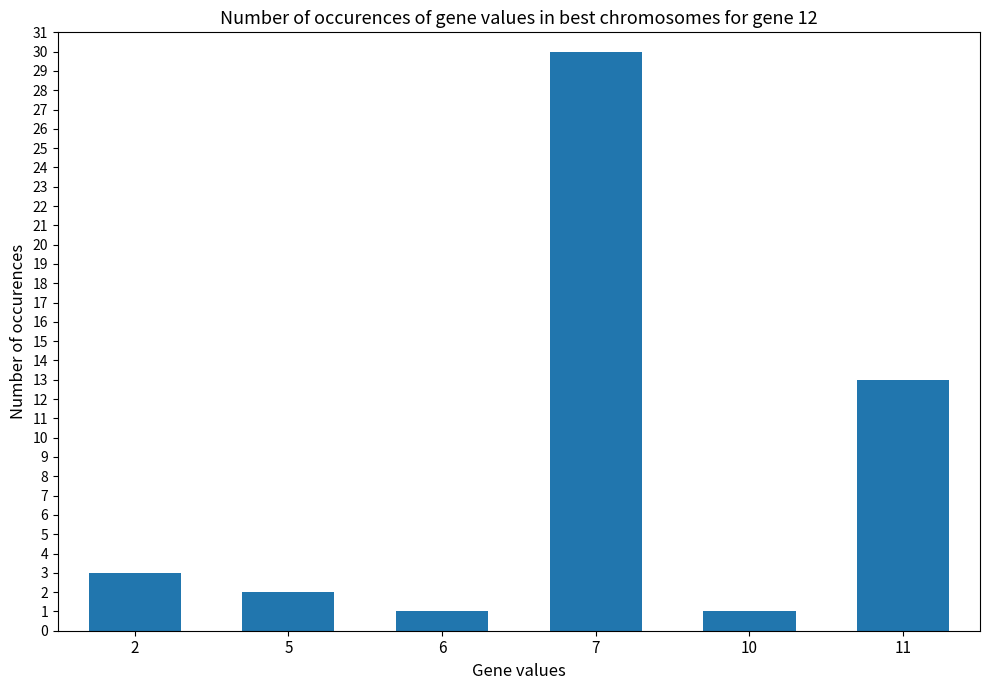

At which label is the value closest to 15?

11